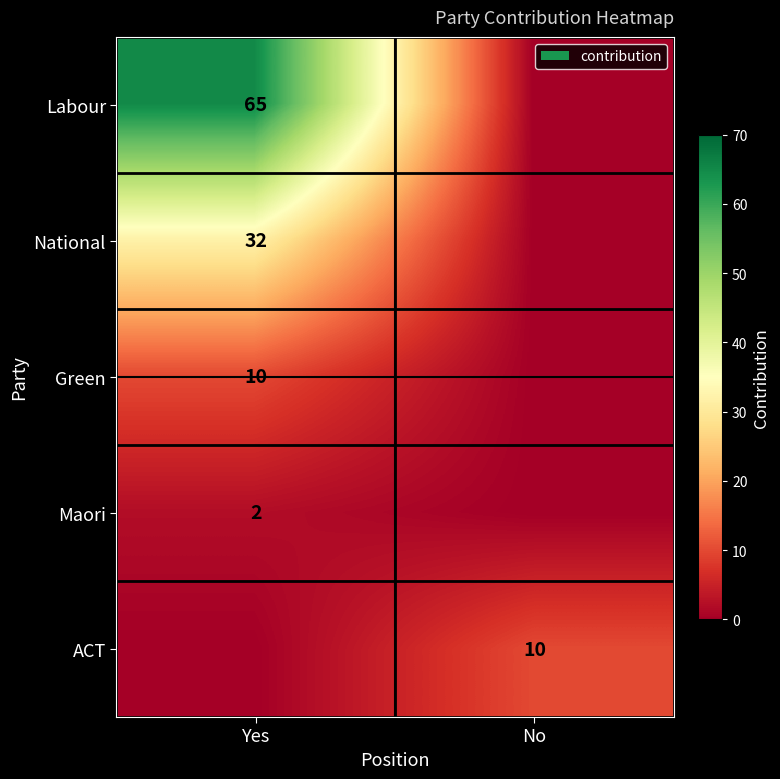

Is the value of Green at Yes greater than the value of Maori at Yes?

Yes